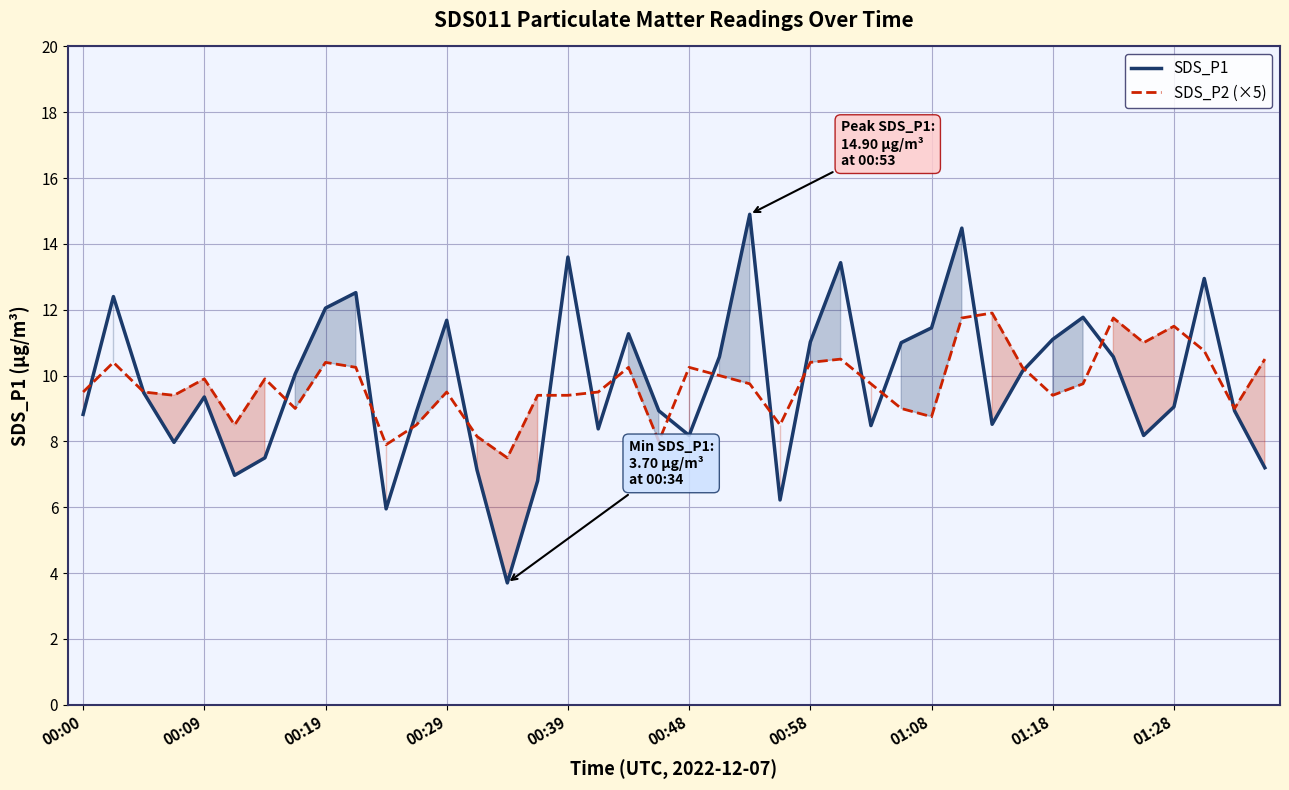

How many interior local peaks does the SDS_P2 (×5) series have?

11